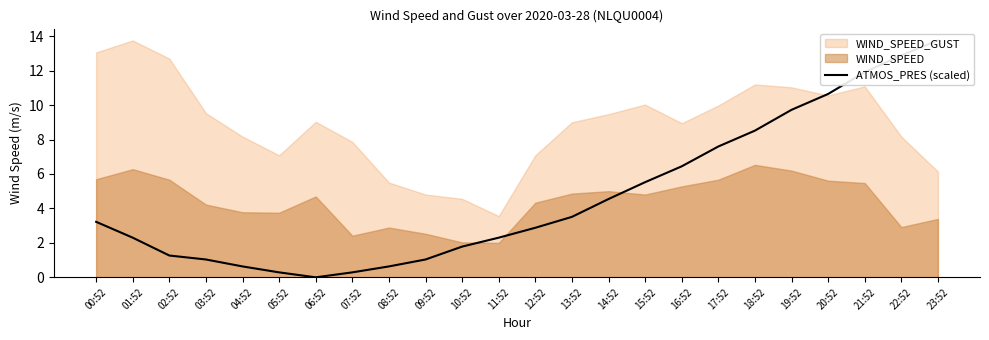

What is the difference between the maximum and minimum values?

13.8